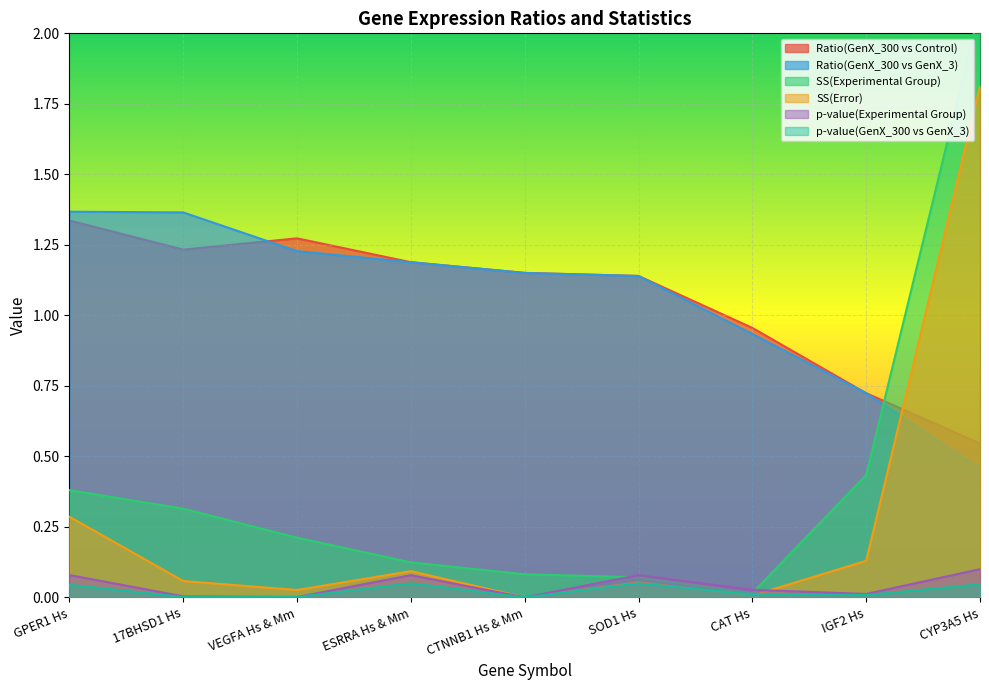

Reading left to right, extract all data points from this chart.

Ratio(GenX_300 vs Control): 1.3	1.2	1.3	1.2	1.2	1.1	1.0	0.7	0.5
Ratio(GenX_300 vs GenX_3): 1.4	1.4	1.2	1.2	1.2	1.1	0.9	0.7	0.5
SS(Experimental Group): 0.4	0.3	0.2	0.1	0.1	0.1	0.0	0.4	2.1
SS(Error): 0.3	0.1	0.0	0.1	0.0	0.1	0.0	0.1	1.8
p-value(Experimental Group): 0.1	0.0	0.0	0.1	0.0	0.1	0.0	0.0	0.1
p-value(GenX_300 vs GenX_3): 0.0	0.0	0.0	0.0	0.0	0.0	0.0	0.0	0.0